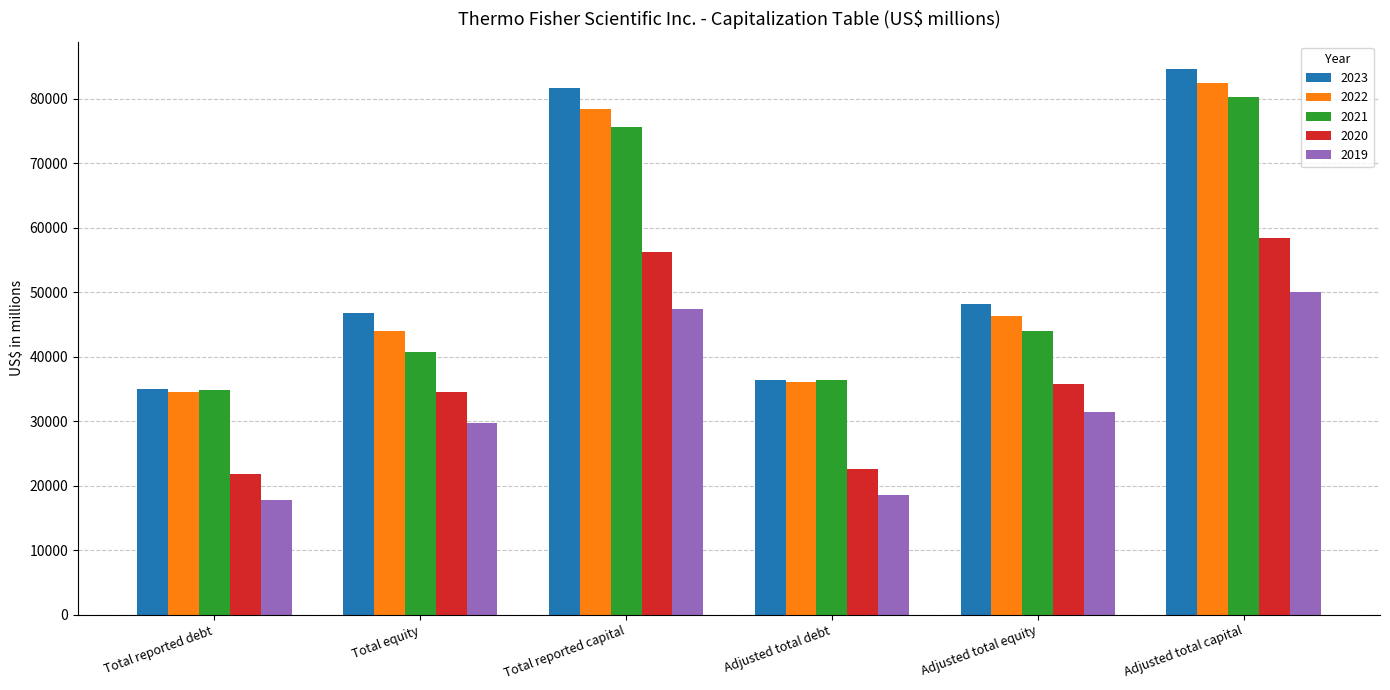

What is the difference between the second highest and minimum values in the 2023 series?

46735